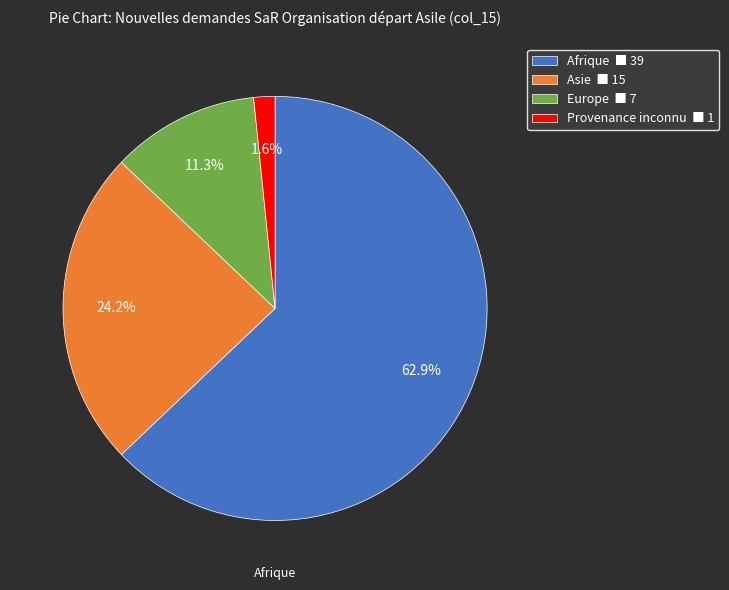

To the nearest percent, what percentage of the pie is Afrique?

63%